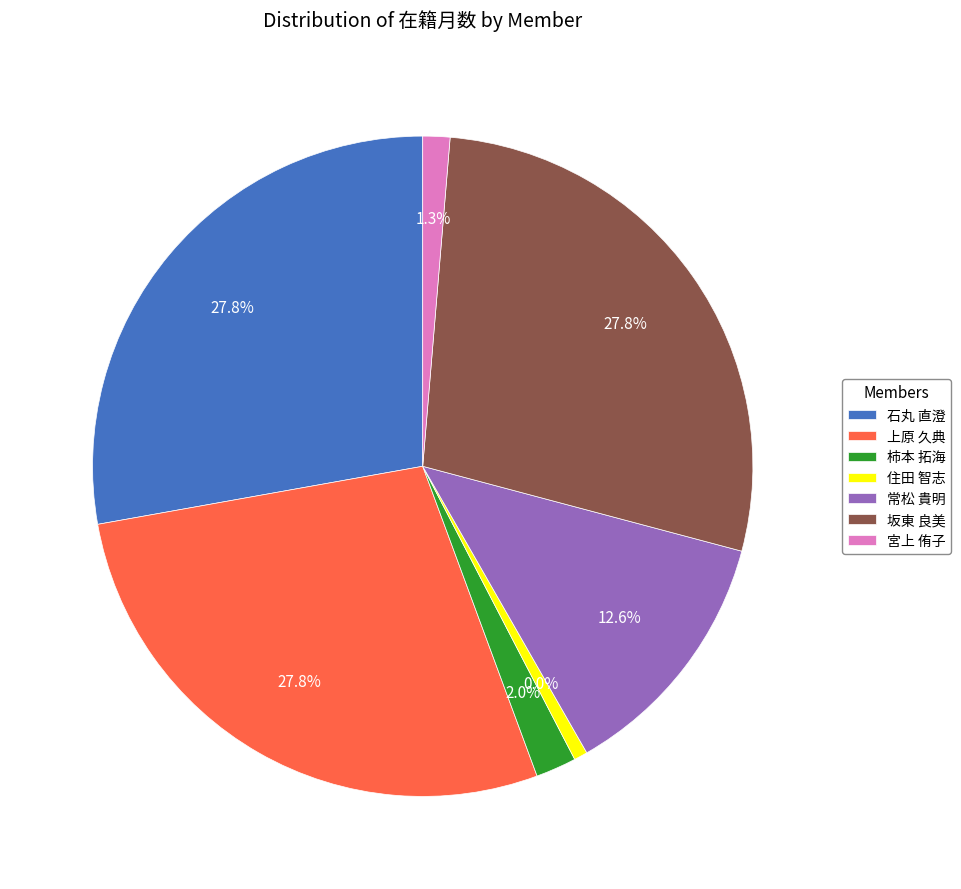

Rank the categories by value from highest to lowest.

石丸 直澄, 上原 久典, 坂東 良美, 常松 貴明, 柿本 拓海, 宮上 侑子, 住田 智志